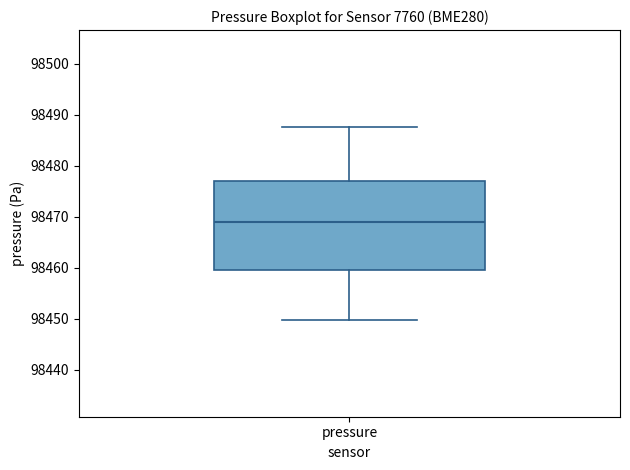

Transcribe this box plot: give where the median line is, the range the box spans, and where the two whiskers end, as read against the y-axis. The values are not printed on the chart, so give them approximately, as read against the axis.

median 98469, box 98460 to 98477, whiskers 98450 to 98488